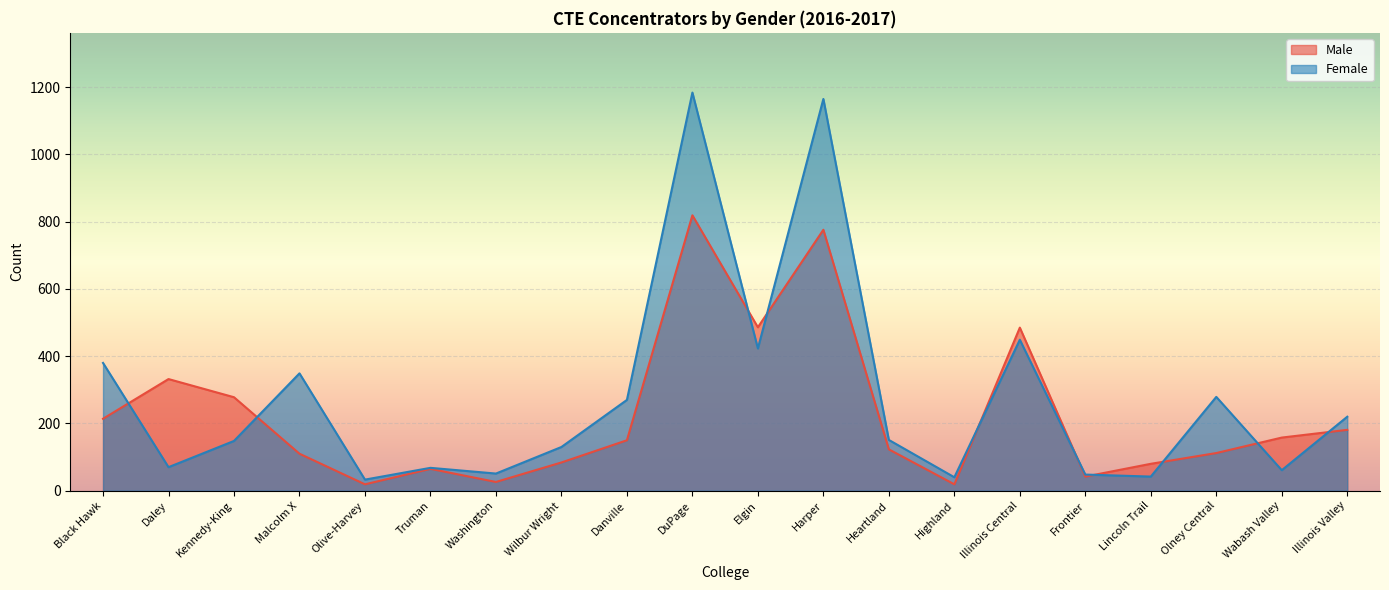

List the labels in order of Male value, largest first.

DuPage, Harper, Elgin, Illinois Central, Daley, Kennedy-King, Black Hawk, Illinois Valley, Wabash Valley, Danville, Heartland, Olney Central, Malcolm X, Wilbur Wright, Lincoln Trail, Truman, Frontier, Washington, Olive-Harvey, Highland